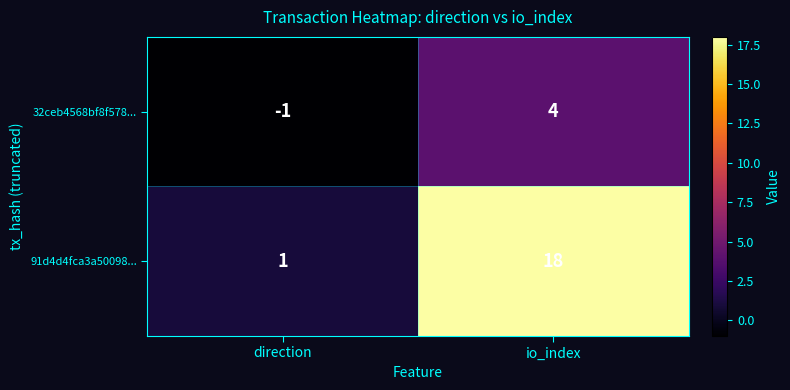

Rank the series by their maximum value, from highest to lowest.

91d4d4fca3a50098..., 32ceb4568bf8f578...